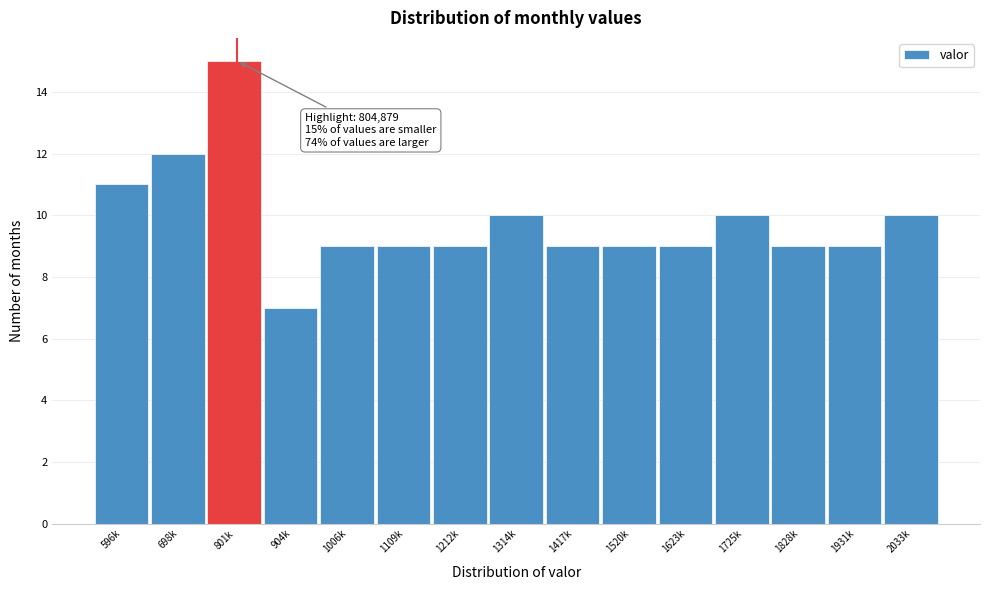

Reading right to left, transcribe all the data shown in this chart.

2033k=10	1931k=9	1828k=9	1725k=10	1623k=9	1520k=9	1417k=9	1314k=10	1212k=9	1109k=9	1006k=9	904k=7	801k=15	698k=12	596k=11